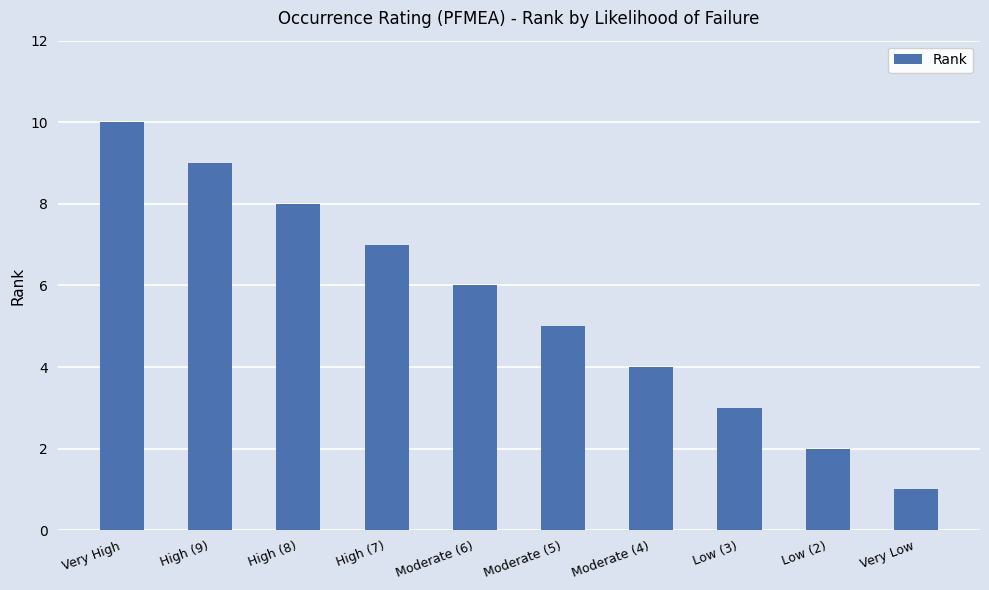

What is the minimum value shown in the chart?

1